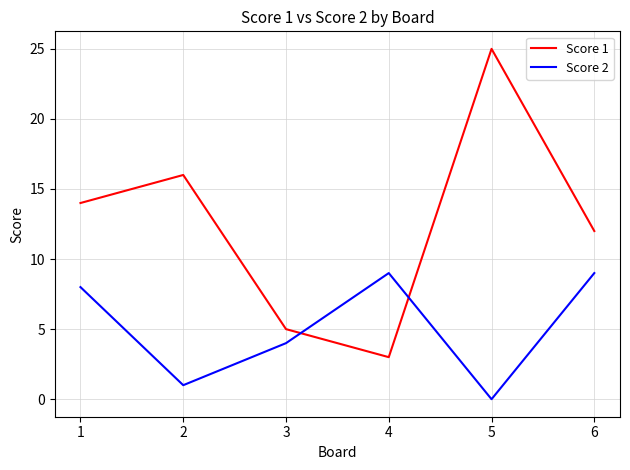

What is the difference between the maximum and second lowest values in the Score 1 series?

20